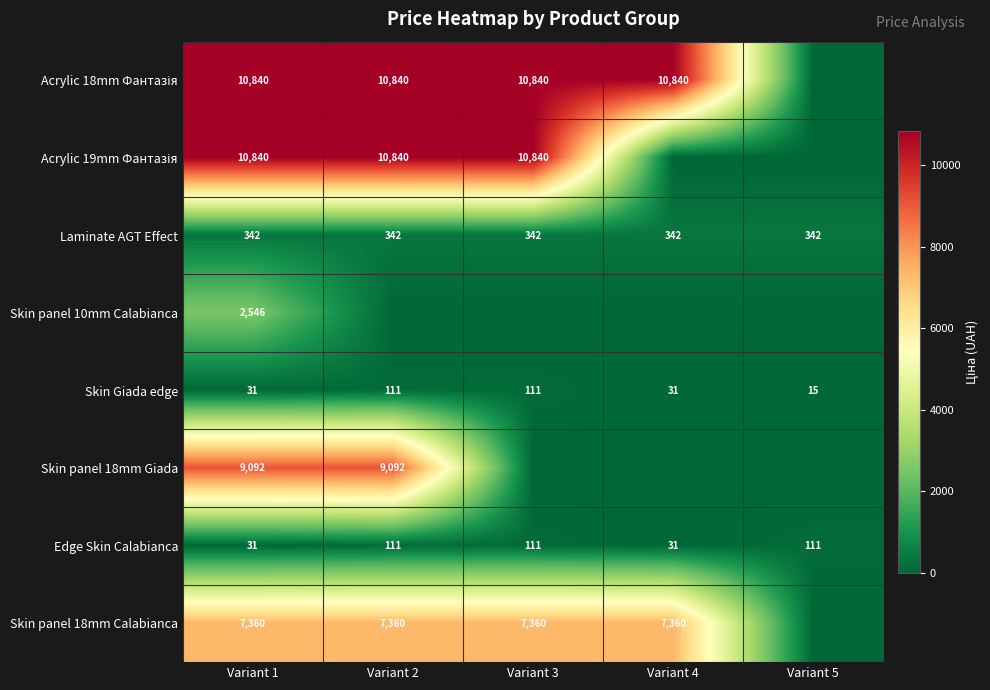

What is the spread (max minus min) of values at Variant 1?

10809